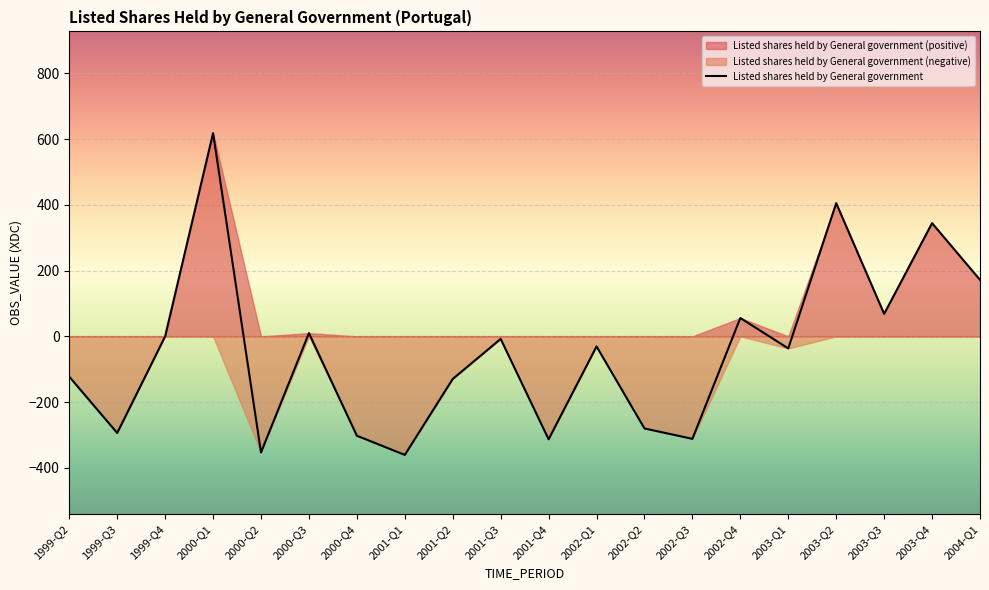

Reading left to right, what are all the values shown in this chart?

1999-Q2=-122.7	1999-Q3=-294.0	1999-Q4=0.1	2000-Q1=618.6	2000-Q2=-353.1	2000-Q3=9.8	2000-Q4=-302.4	2001-Q1=-360.6	2001-Q2=-129.6	2001-Q3=-7.7	2001-Q4=-313.2	2002-Q1=-30.6	2002-Q2=-280.2	2002-Q3=-311.8	2002-Q4=55.9	2003-Q1=-36.7	2003-Q2=405.3	2003-Q3=68.4	2003-Q4=344.4	2004-Q1=171.9